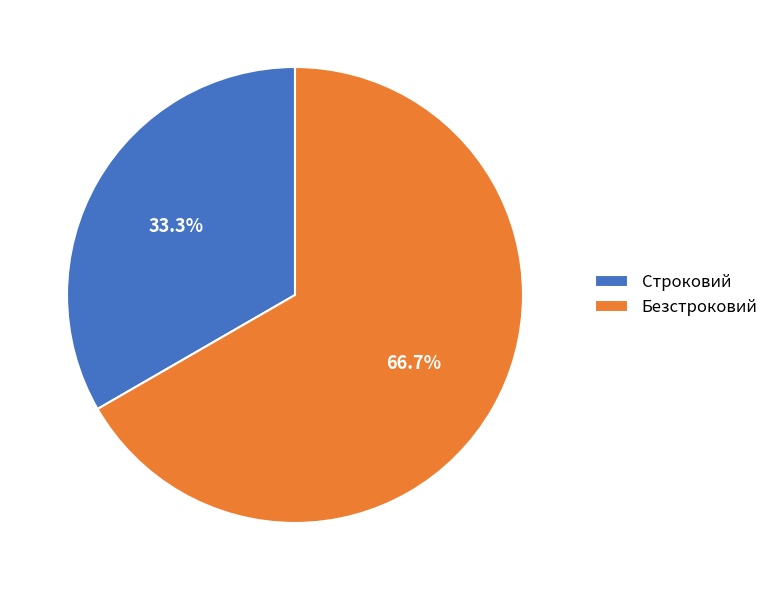

What is the smallest slice in the pie chart?

Строковий